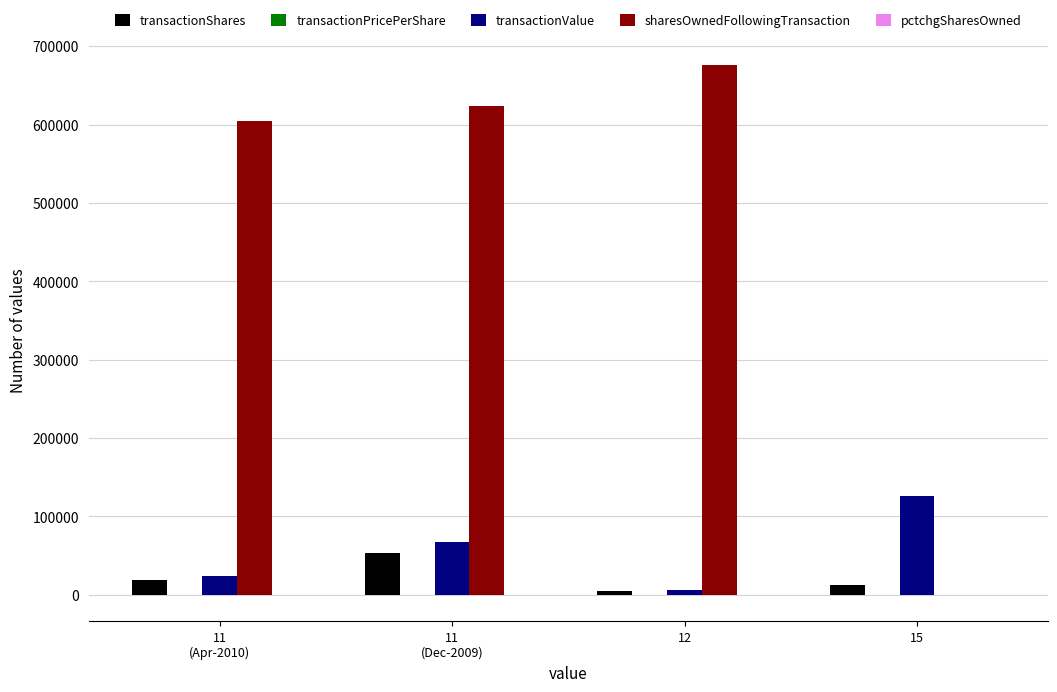

How many data points does each series have?

4